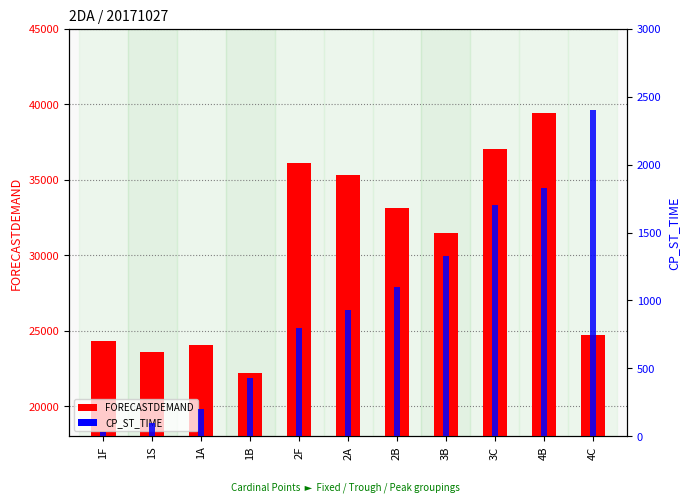

What is the sum of all FORECASTDEMAND values?

331380